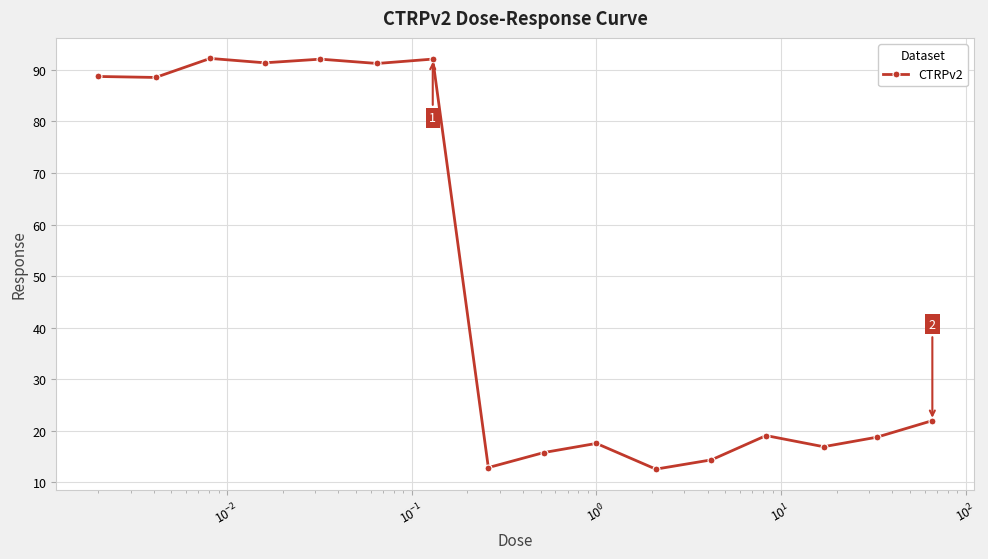

What is the value of the 14th point from the left?

16.9